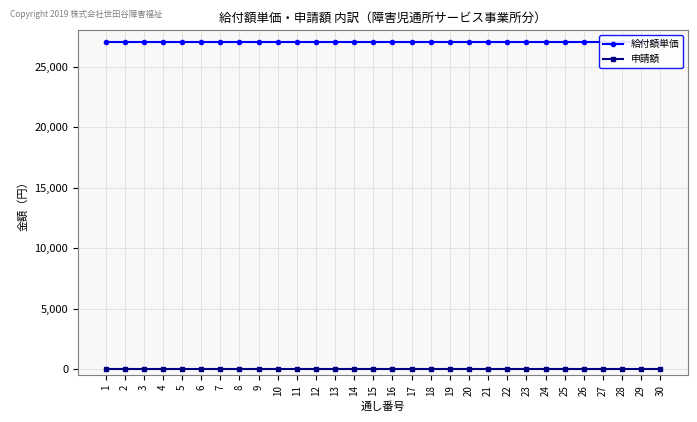

True or false: 給付額単価 and 申請額 cross at least once.

False